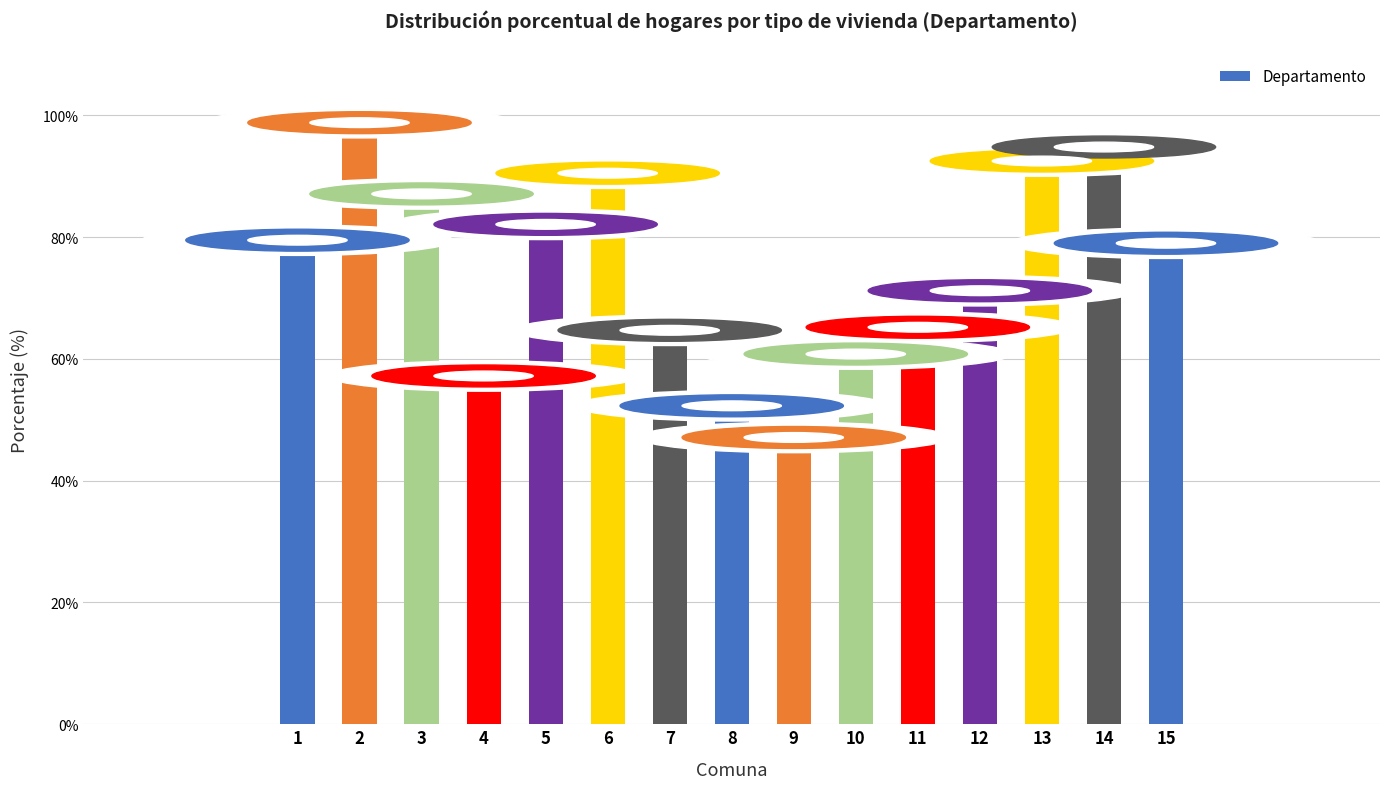

At which category does the chart reach its peak across all series?

2